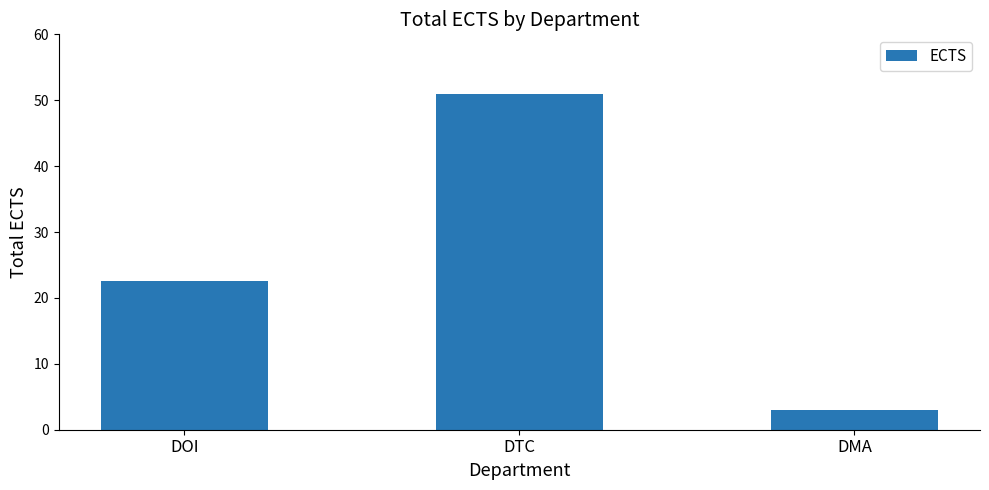

What is the greatest value displayed?

51.0